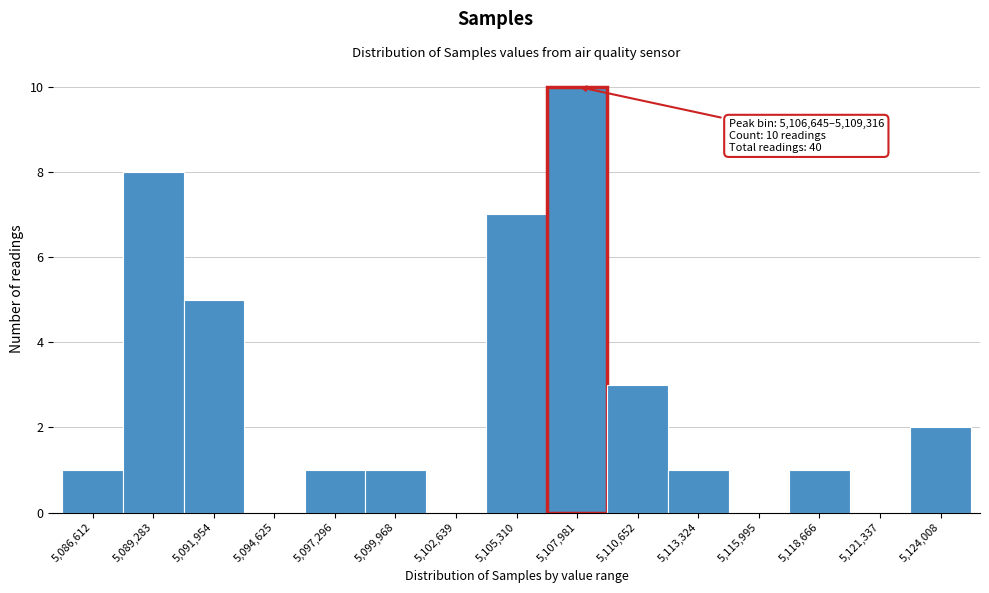

Which range on the x-axis has the tallest bar?

5106500 to 5109500